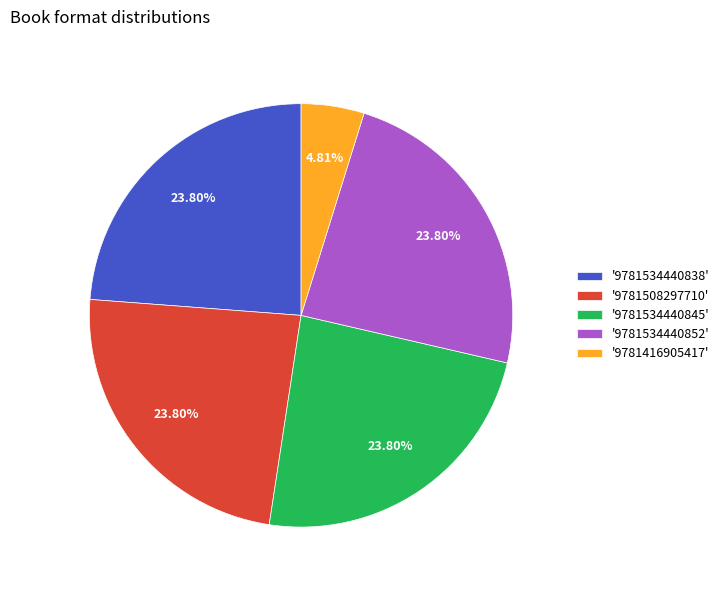

What is the ratio of the value at '9781508297710' to the value at '9781534440838'?

1.0